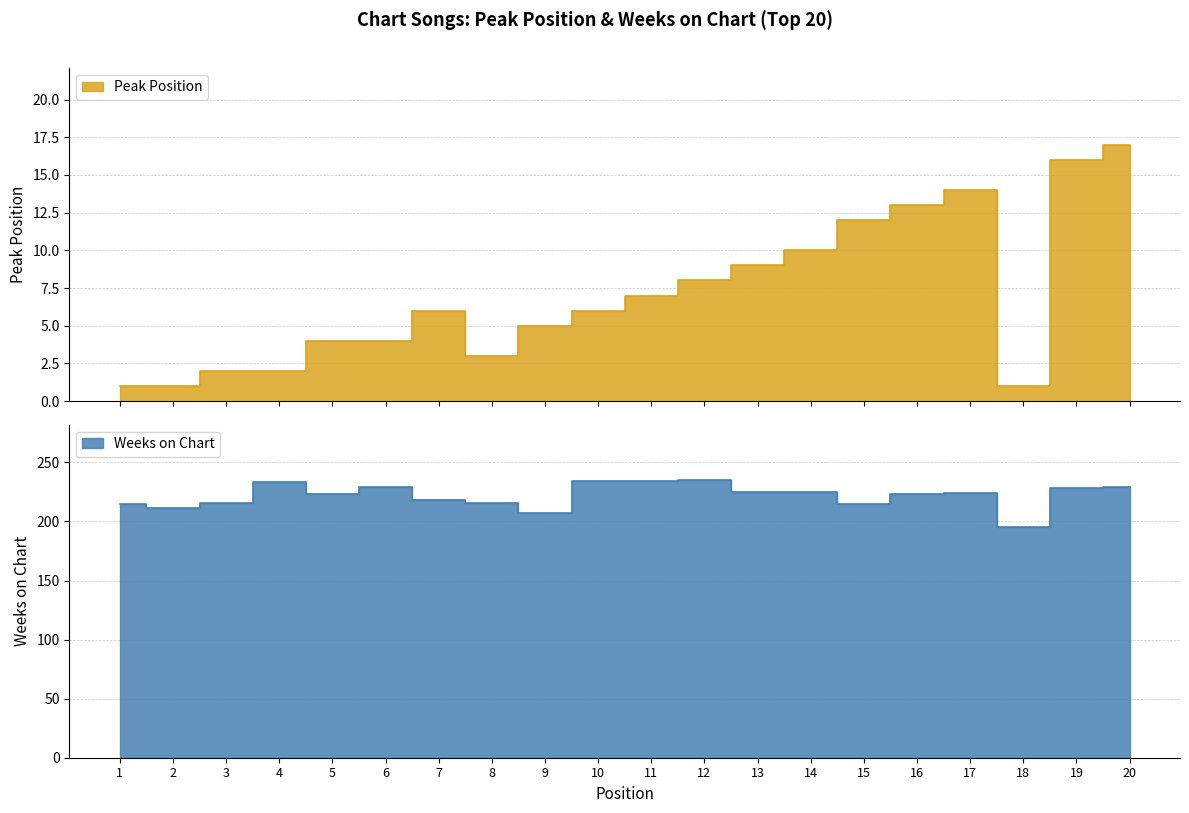

Where is Weeks on Chart nearest to the value 215?

1